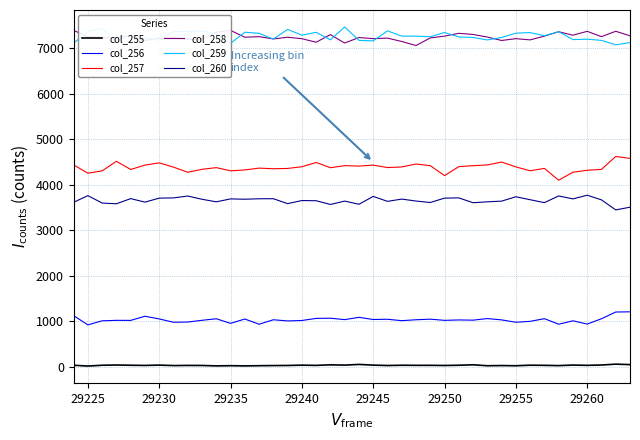

In col_255, how many points are lower than both neighbors (excluding endpoints)?

13